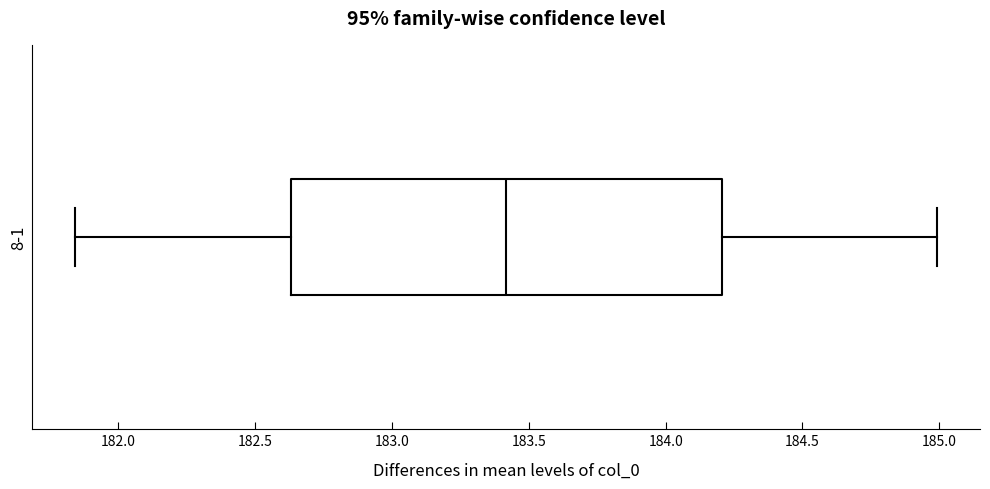

Transcribe this box plot: give where the median line is, the range the box spans, and where the two whiskers end, as read against the x-axis. The values are not printed on the chart, so give them approximately, as read against the axis.

median 183.40, box 182.65 to 184.20, whiskers 181.85 to 185.00